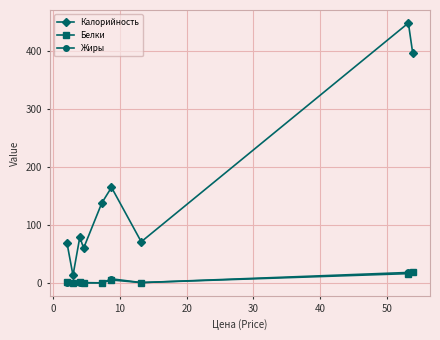

What is the maximum value shown in the chart?

449.0